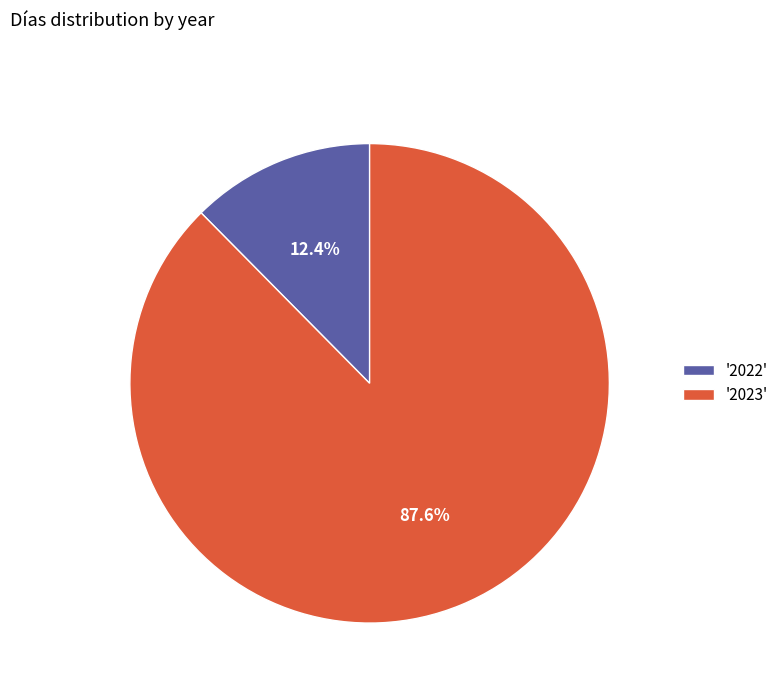

Rank the categories by value from highest to lowest.

'2023', '2022'